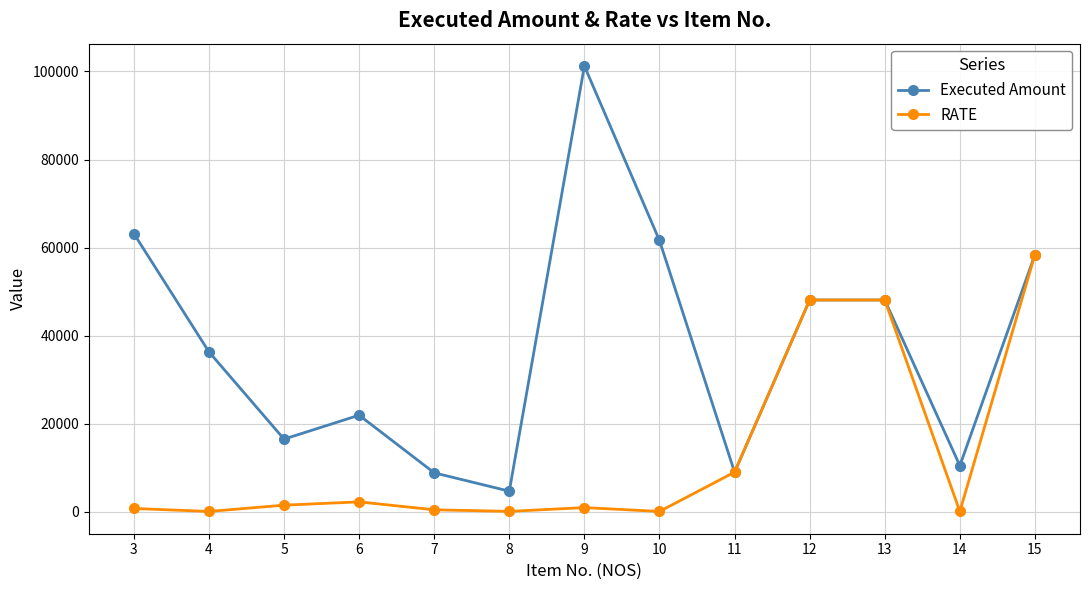

What is the average value of the Executed Amount series?

37571.8